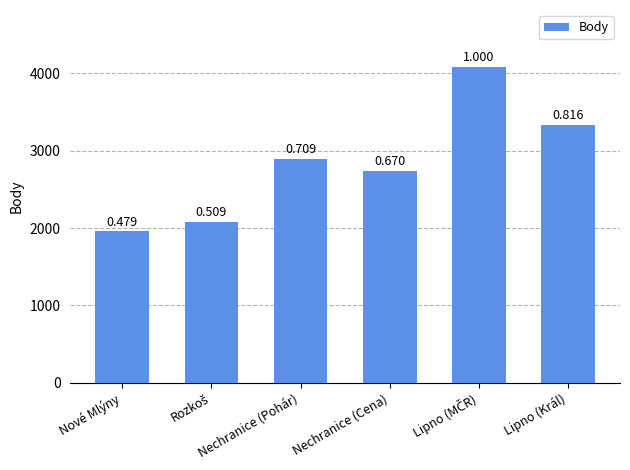

Between Lipno (MČR) and Nechranice (Cena), which is larger?

Lipno (MČR)